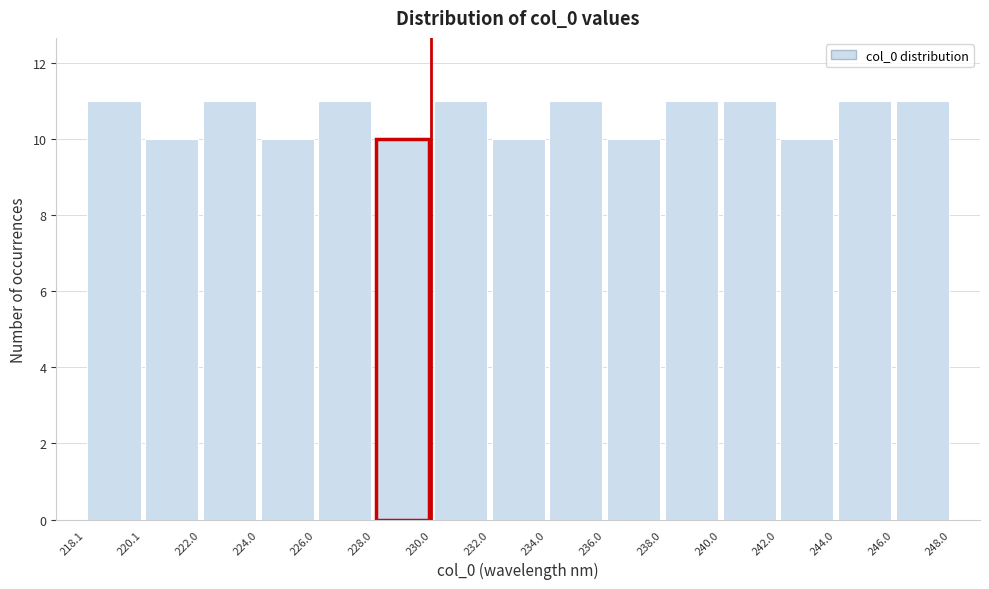

Reading left to right, transcribe this chart: for each bar, give the range it covers on the x-axis and its height. The values are not printed on the chart, so give them approximately, as read against the axis.

218.1 to 220.1: 11
220.1 to 222.0: 10
222.0 to 224.0: 11
224.0 to 226.0: 10
226.0 to 228.0: 11
228.0 to 230.0: 10
230.0 to 232.0: 11
232.0 to 234.0: 10
234.0 to 236.0: 11
236.0 to 238.0: 10
238.0 to 240.0: 11
240.0 to 242.0: 11
242.0 to 244.0: 10
244.0 to 246.0: 11
246.0 to 248.0: 11